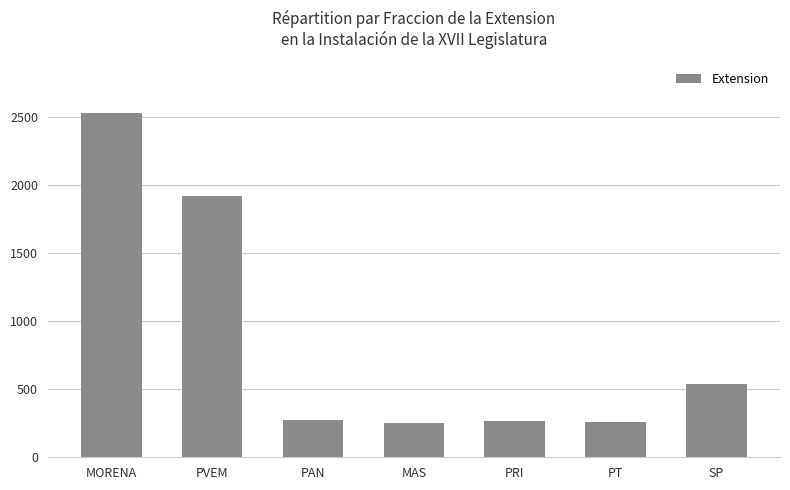

What is the change in value from PT to SP?

+278